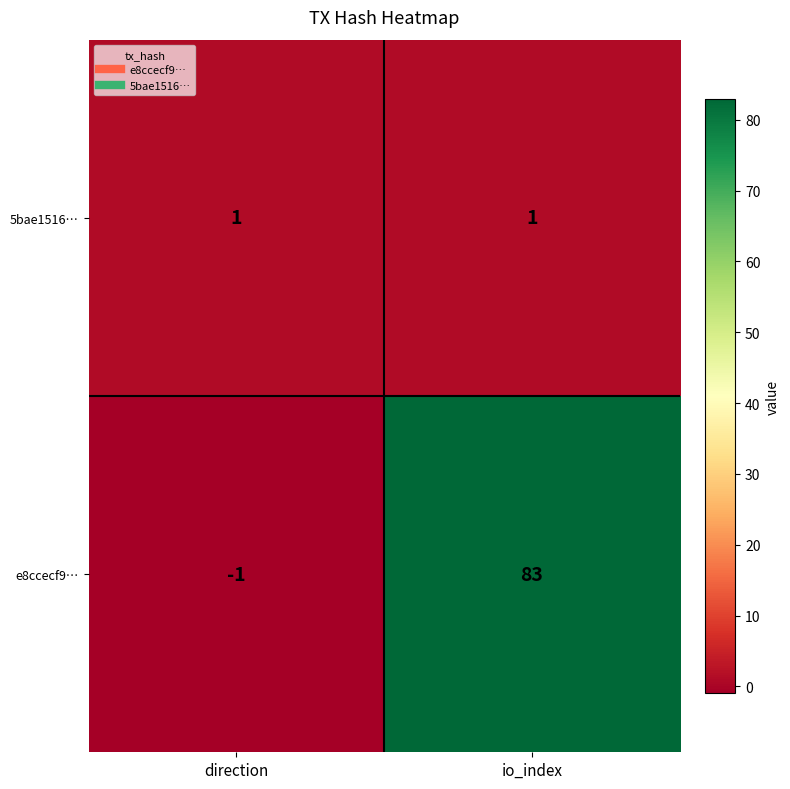

What is the sum of all e8ccecf9… values?

82